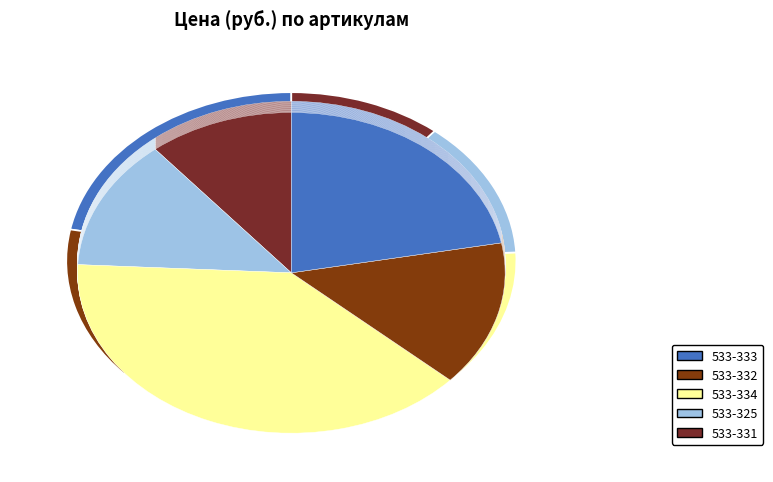

Does 533-334 account for over 50% of the chart?

No